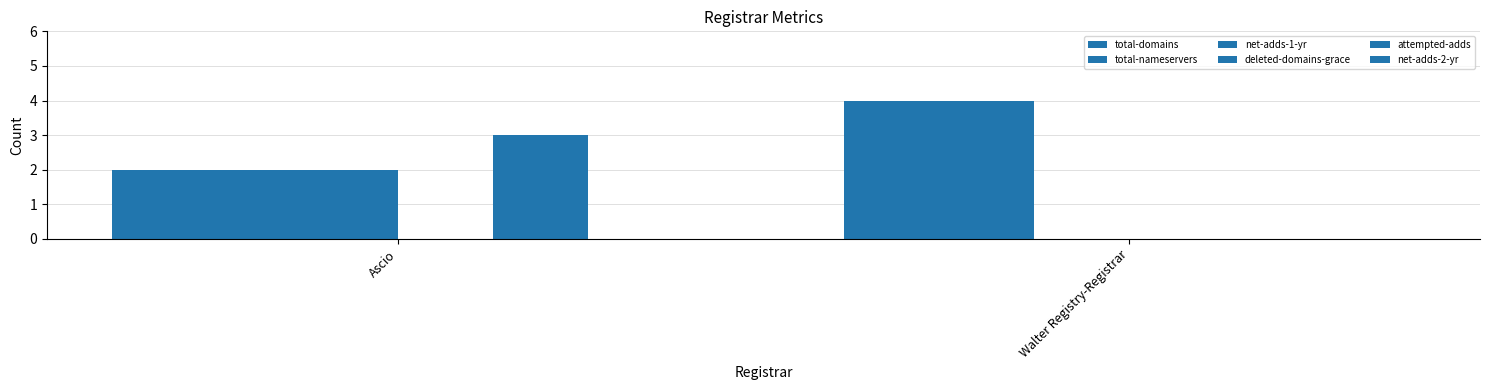

Is the value of net-adds-1-yr at Ascio greater than the value of total-domains at Walter Registry-Registrar?

No